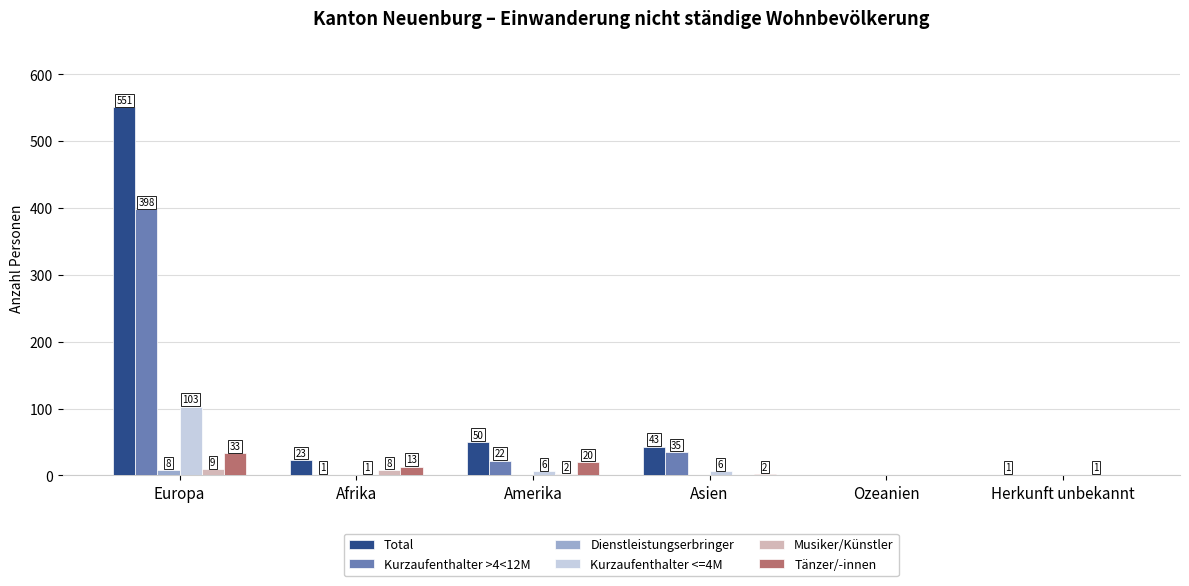

True or false: Kurzaufenthalter >4<12M has a value of 109 at Europa.

False